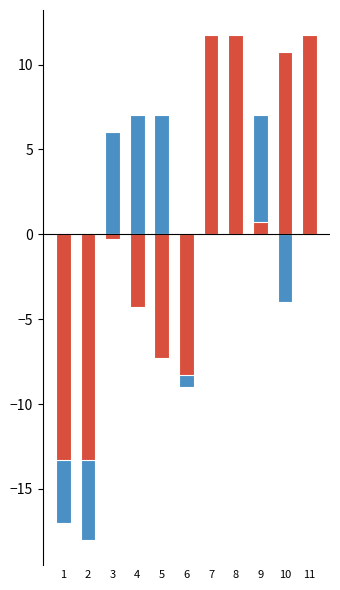

Which series has the largest range (max minus min)?

Score 1